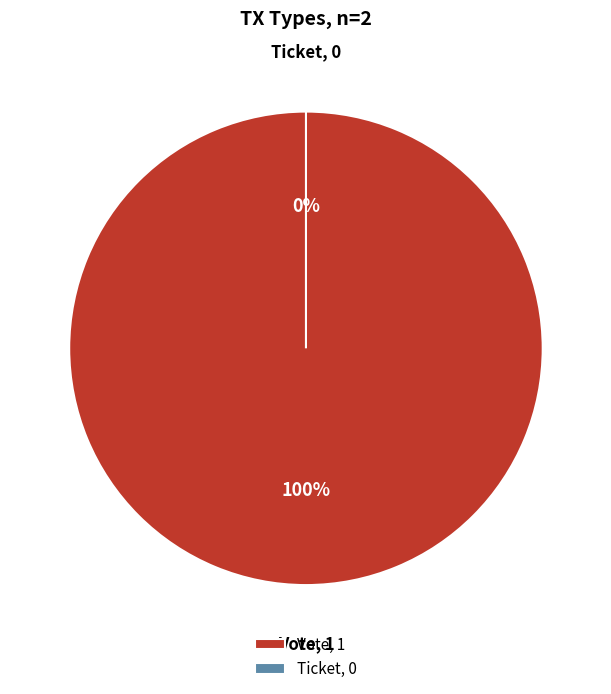

True or false: Vote (io_index=1) accounts for 100% of the total.

True